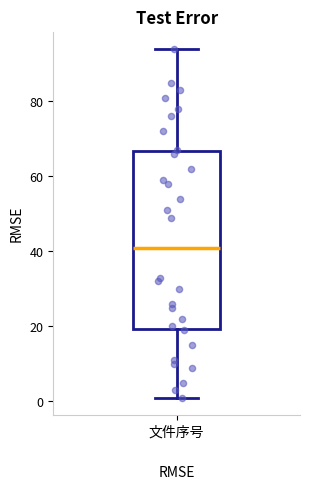

Transcribe this box plot: give where the median line is, the range the box spans, and where the two whiskers end, as read against the y-axis. The values are not printed on the chart, so give them approximately, as read against the axis.

median 42, box 20 to 66, whiskers 2 to 94